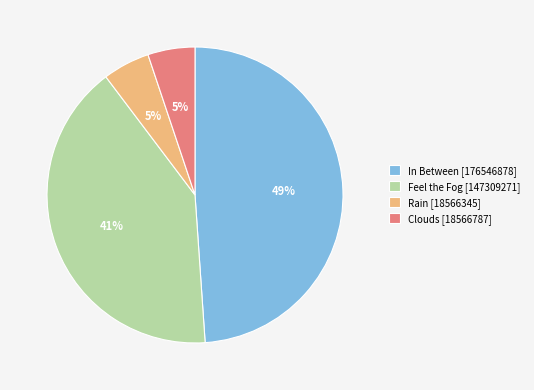

Approximately how many times larger is the value at Clouds [18566787] compared to Rain [18566345]?

1.0